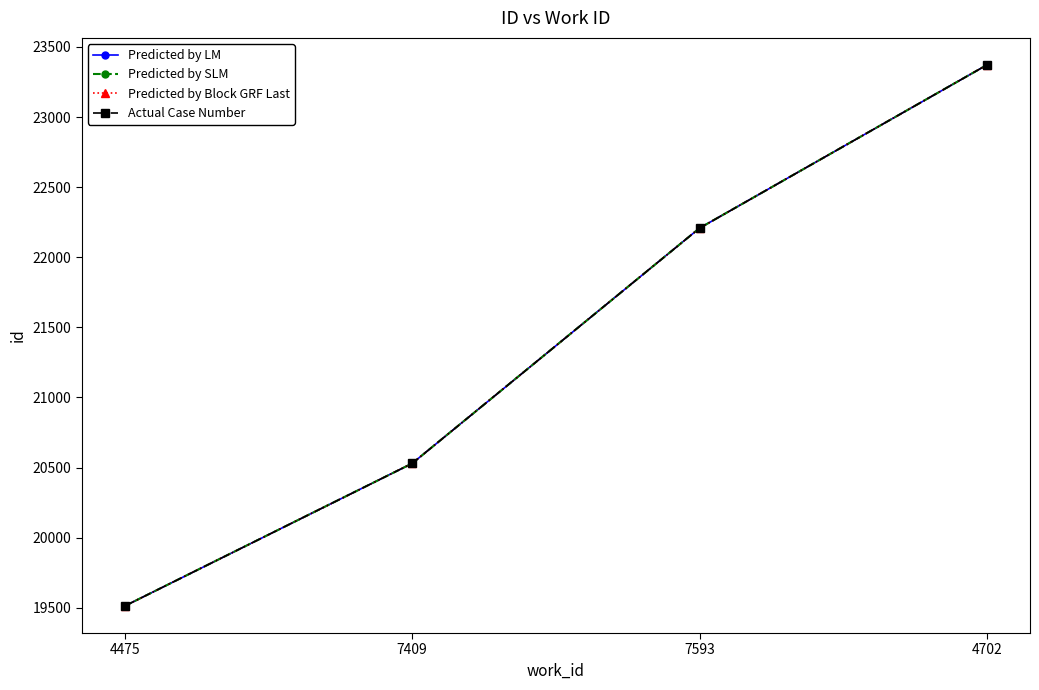

Does the chart display data point markers on the line(s)?

Yes